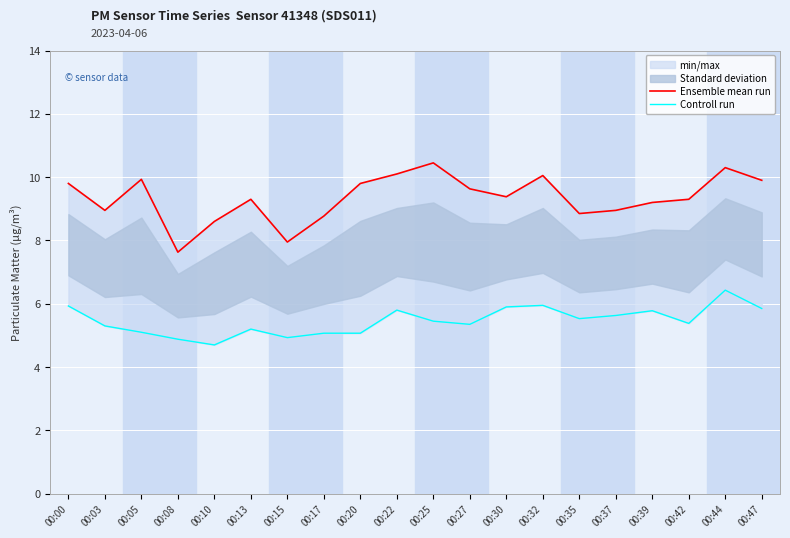

True or false: Controll run and Ensemble mean run intersect in this chart.

False